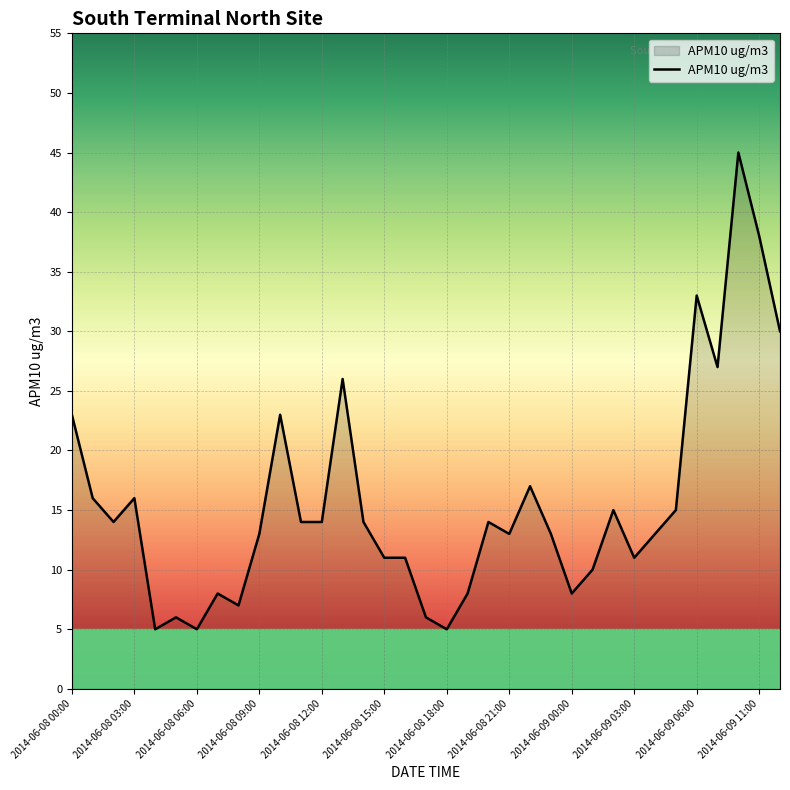

What is the difference between the maximum and minimum values?

40